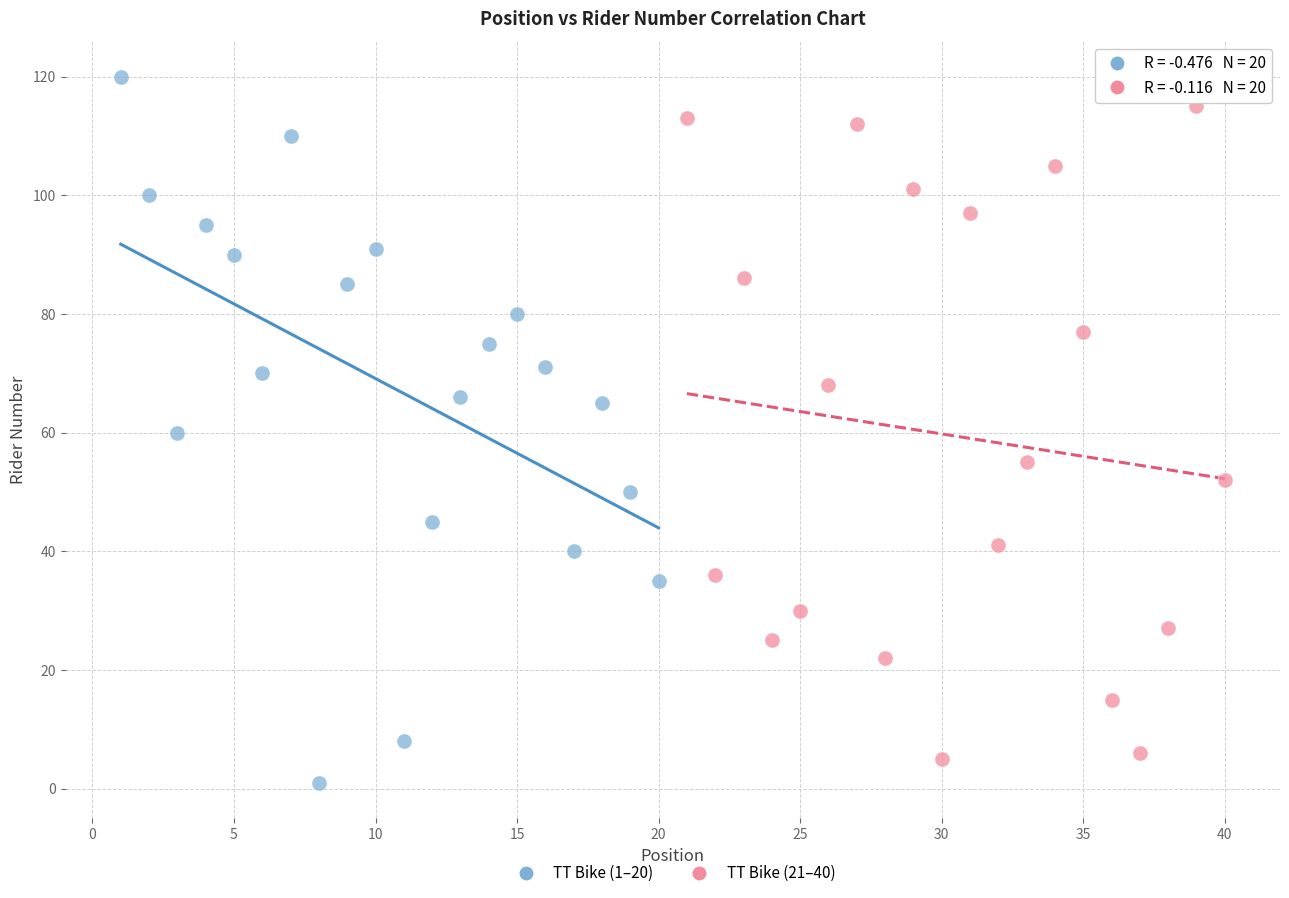

Which series has the widest spread of Y values?

TT Bike (1–20)